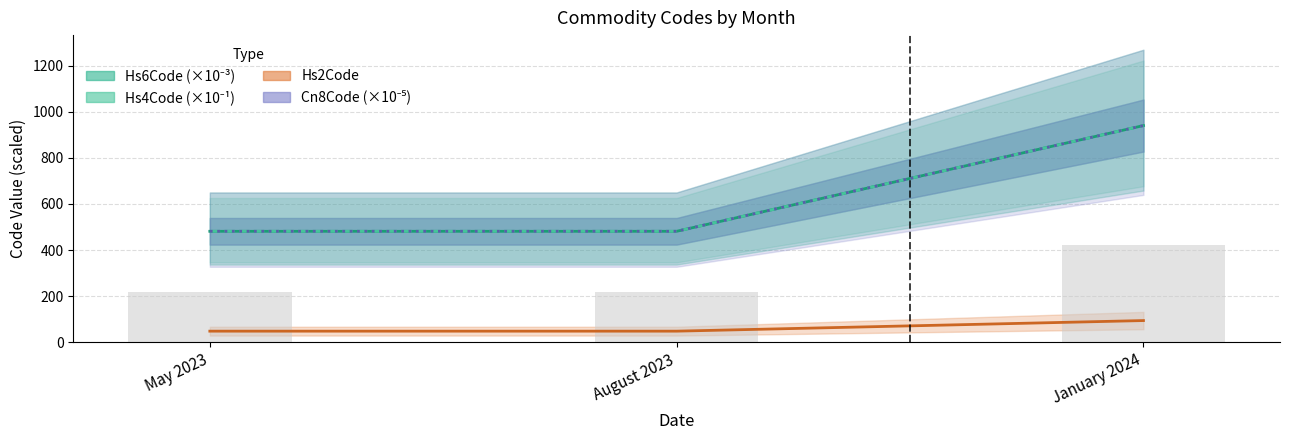

Reading left to right, extract all data points from this chart.

Hs6Code (×10⁻³): 481.4	481.4	940.3
Hs4Code (×10⁻¹): 481.4	481.4	940.3
Hs2Code: 48.0	48.0	94.0
Cn8Code (×10⁻⁵): 481.4	481.4	940.3